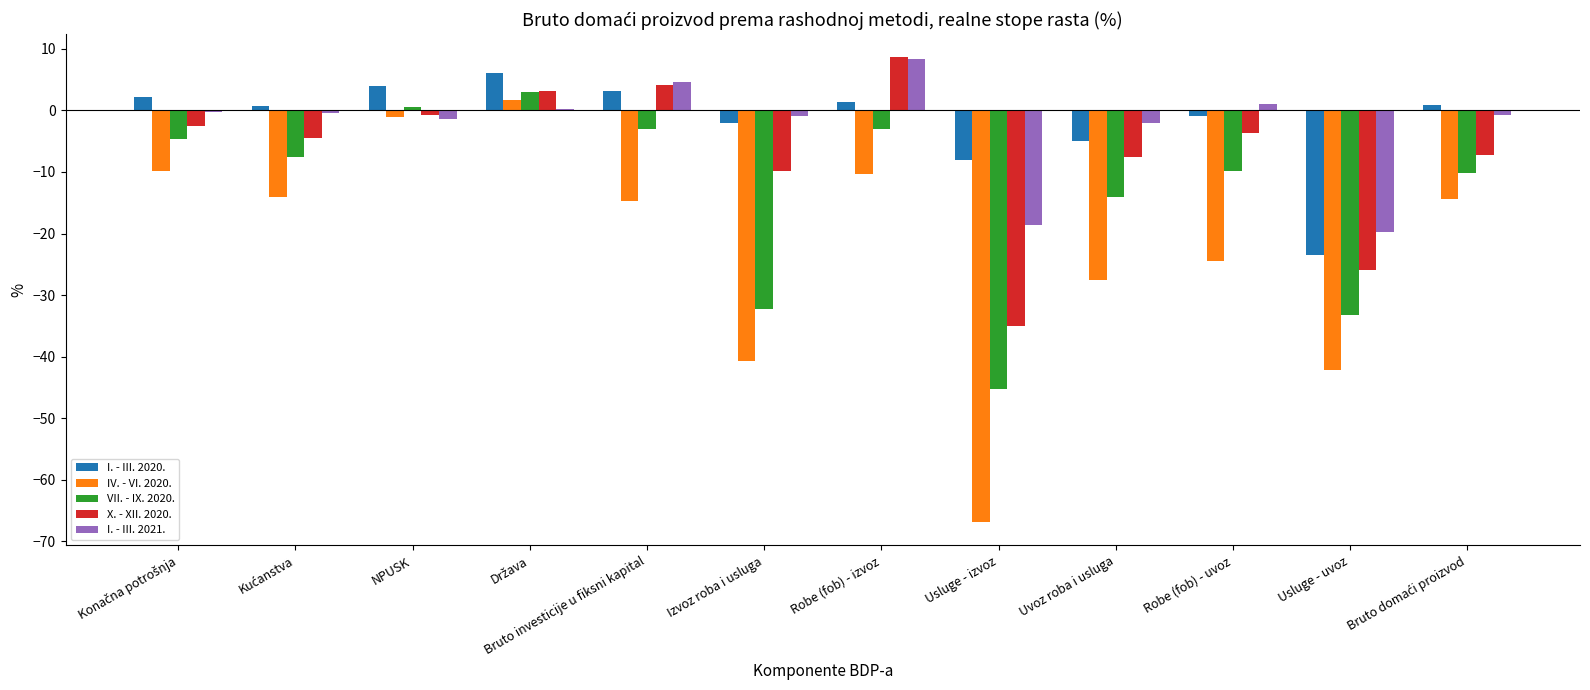

What is the highest value of the I. - III. 2021. series?

8.3